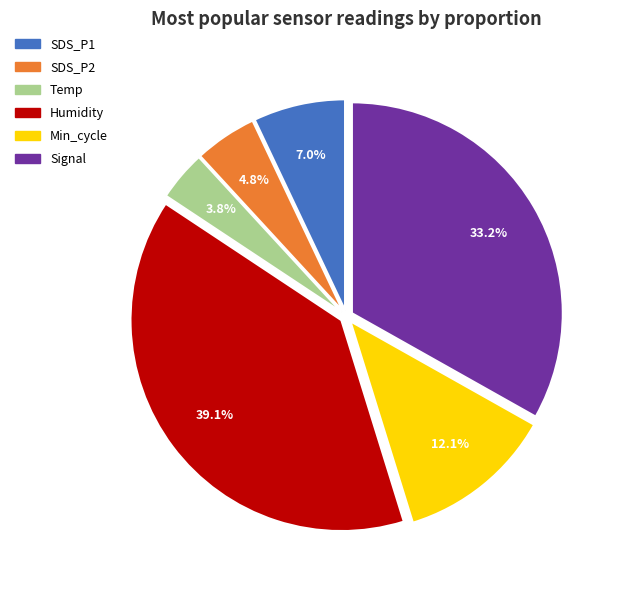

Is there a majority slice in this chart?

No